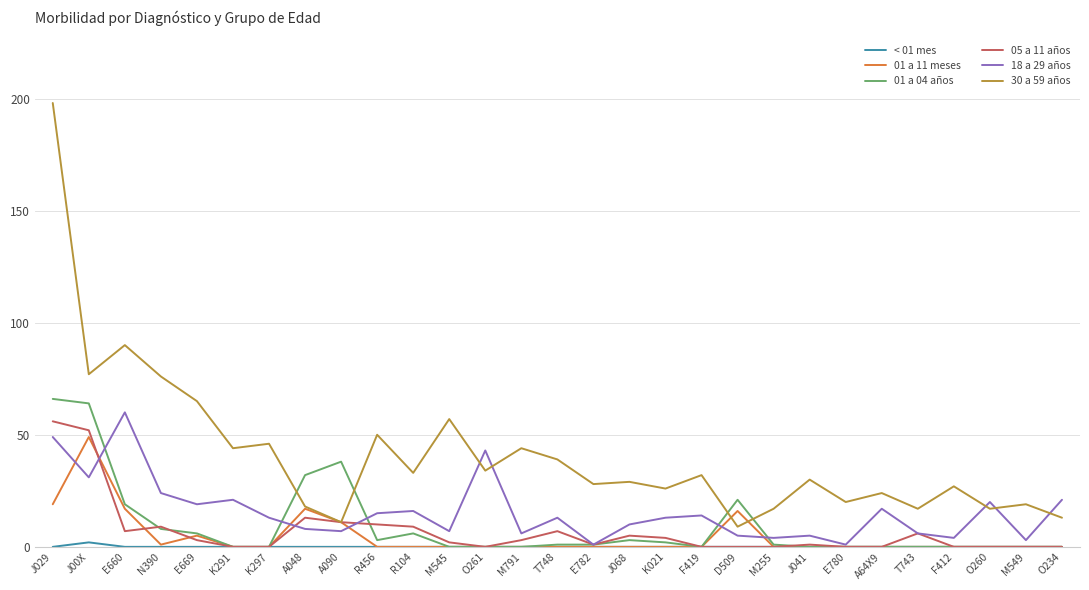

True or false: 01 a 04 años has more than 2 interior local peaks.

True